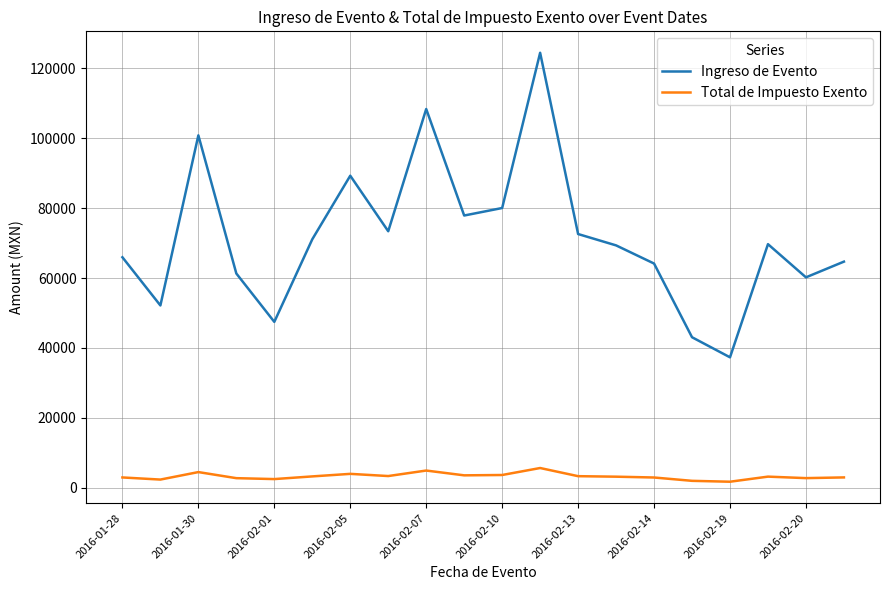

True or false: Total de Impuesto Exento and Ingreso de Evento intersect in this chart.

False